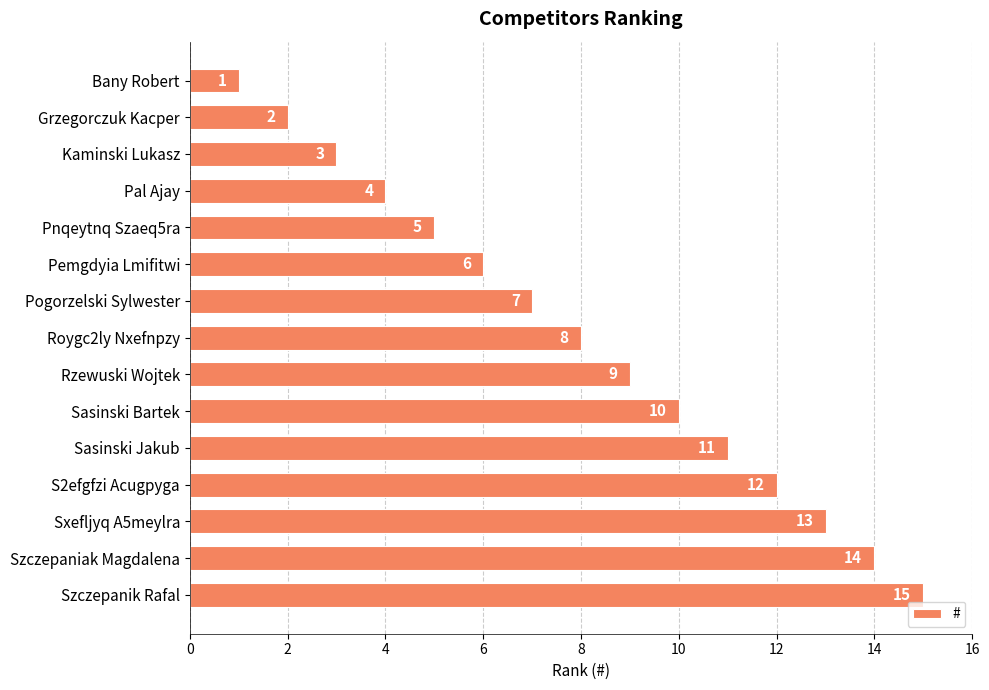

True or false: the data shows 19 at Sasinski Jakub.

False